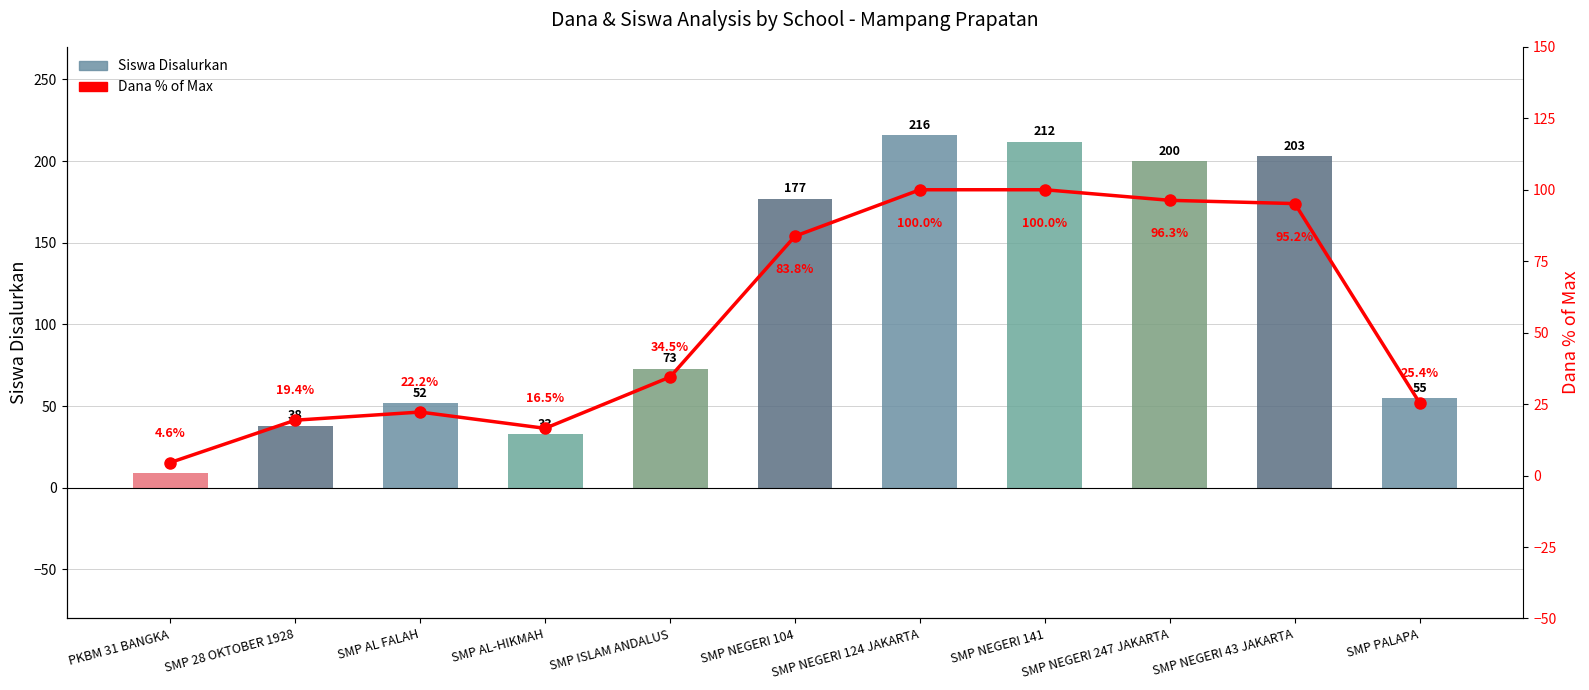

Is the value of Siswa Disalurkan at SMP NEGERI 43 JAKARTA greater than the value of Dana % of Max at SMP AL FALAH?

Yes